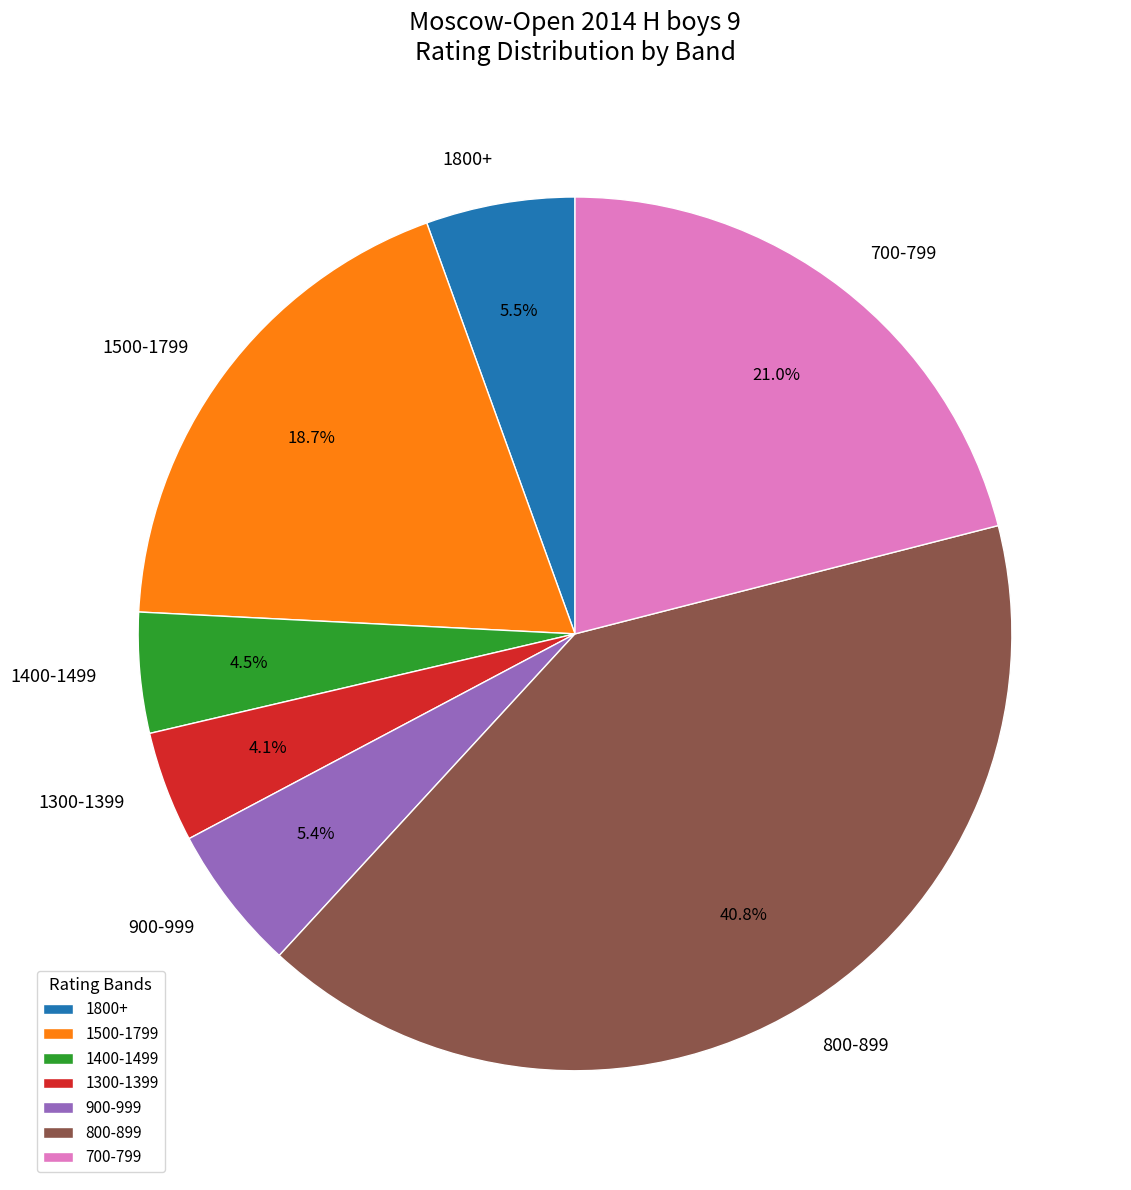

Is the sum of 700-799 and 900-999 greater than half?

No